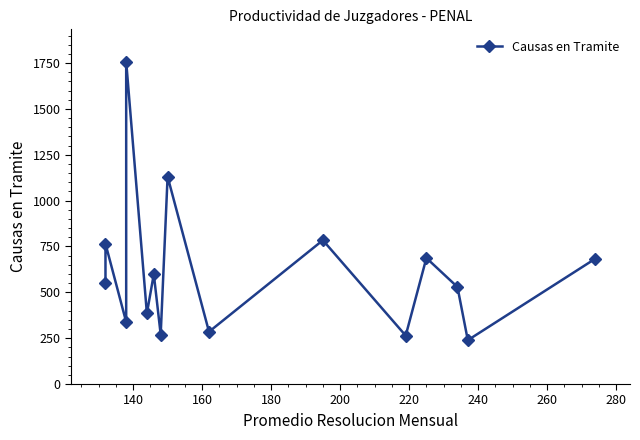

How many points are lower than both their immediate neighbors (excluding endpoints)?

6